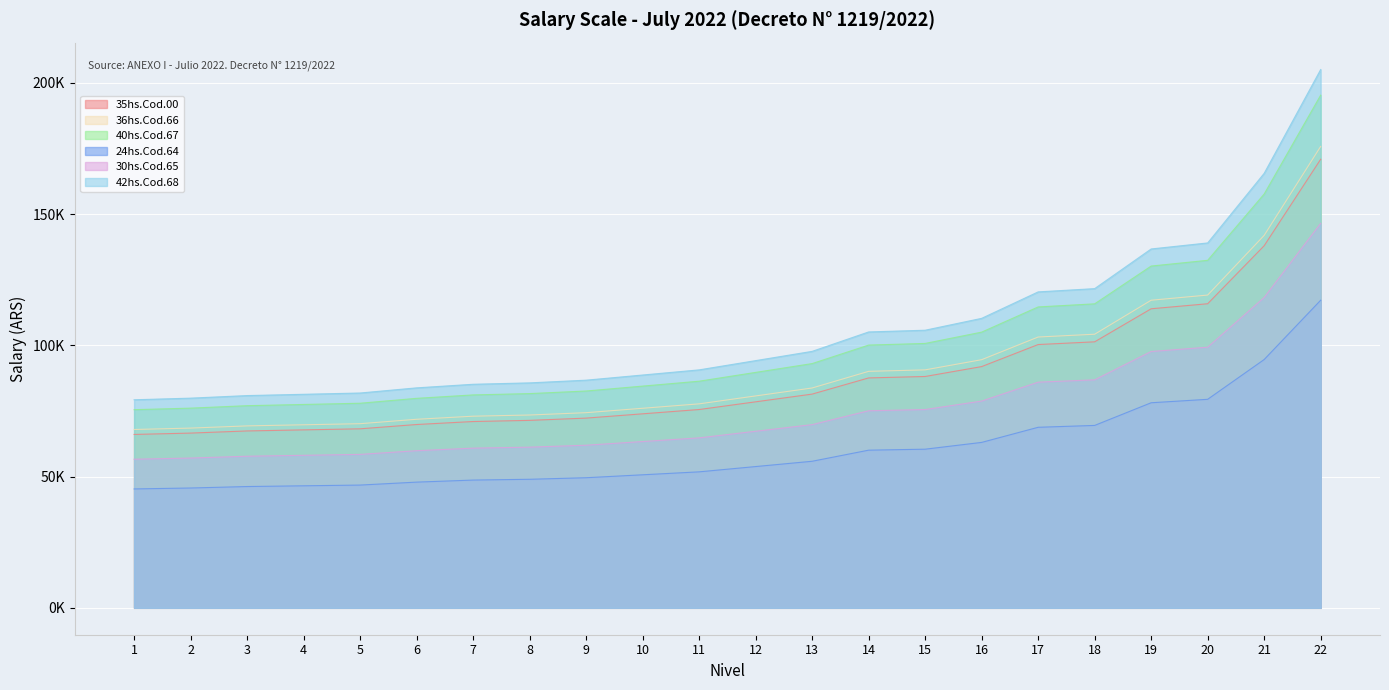

What is the greatest value displayed?

205041.3